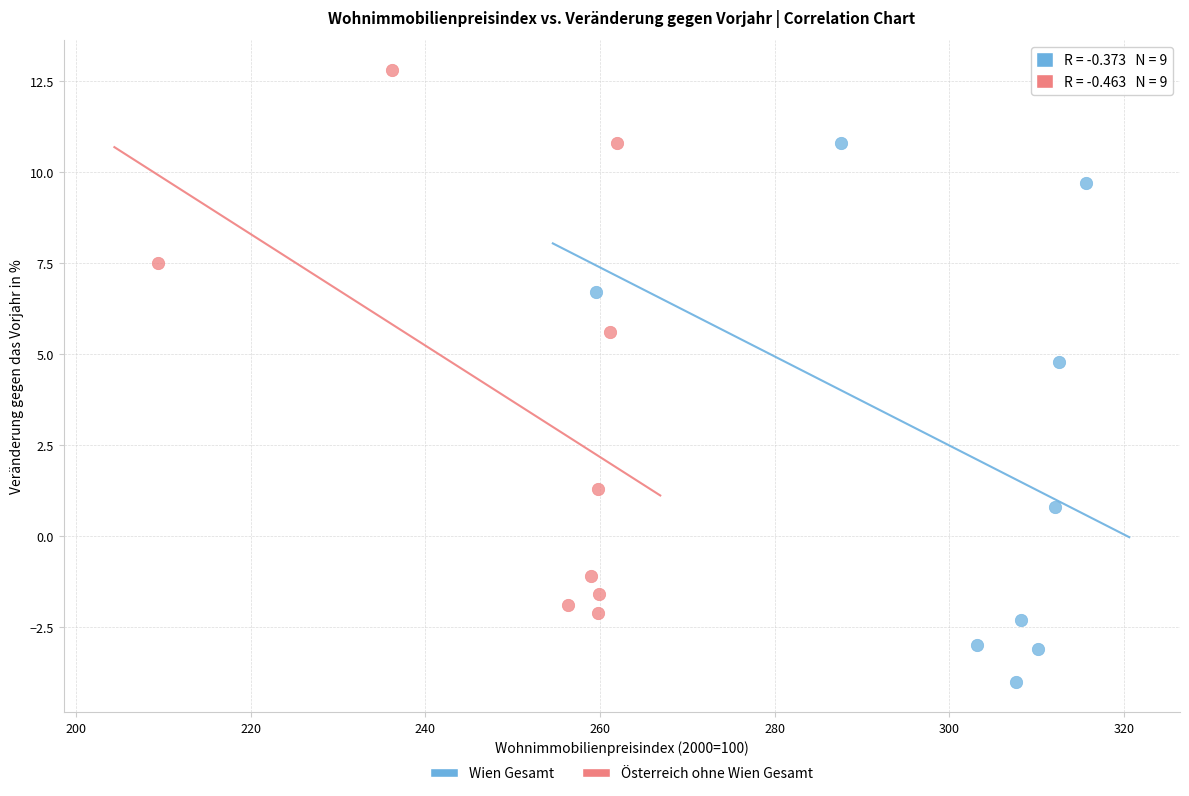

Which series has the widest spread of Y values?

Österreich ohne Wien Gesamt